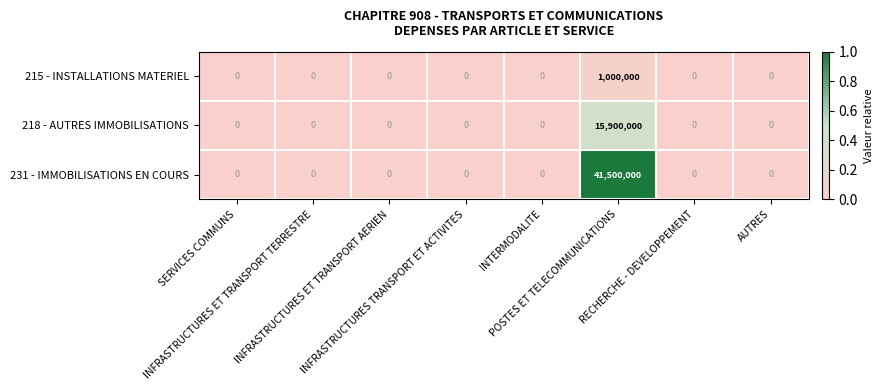

What is the greatest value displayed?

41500000